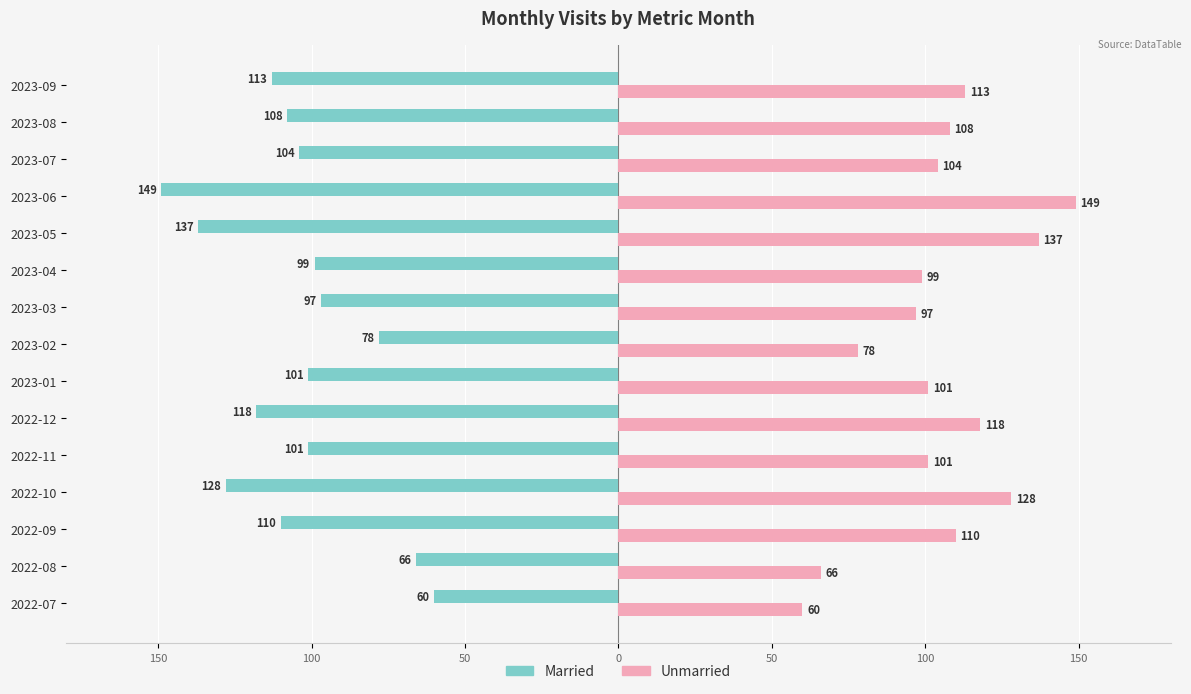

Which series has the largest range (max minus min)?

Married